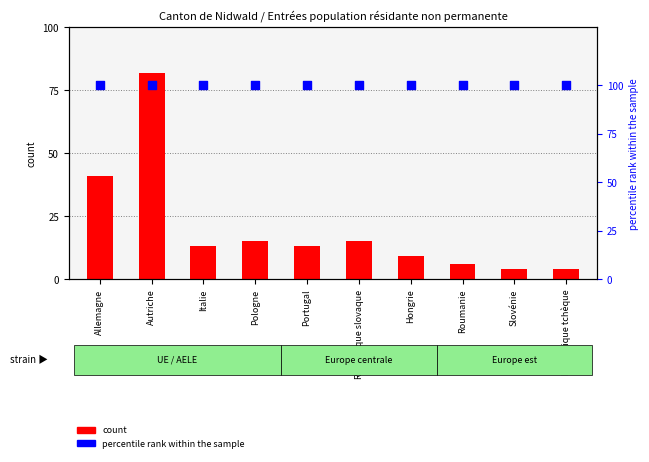

Is the value of percentile rank within the sample at Portugal greater than the value of count at Slovénie?

Yes